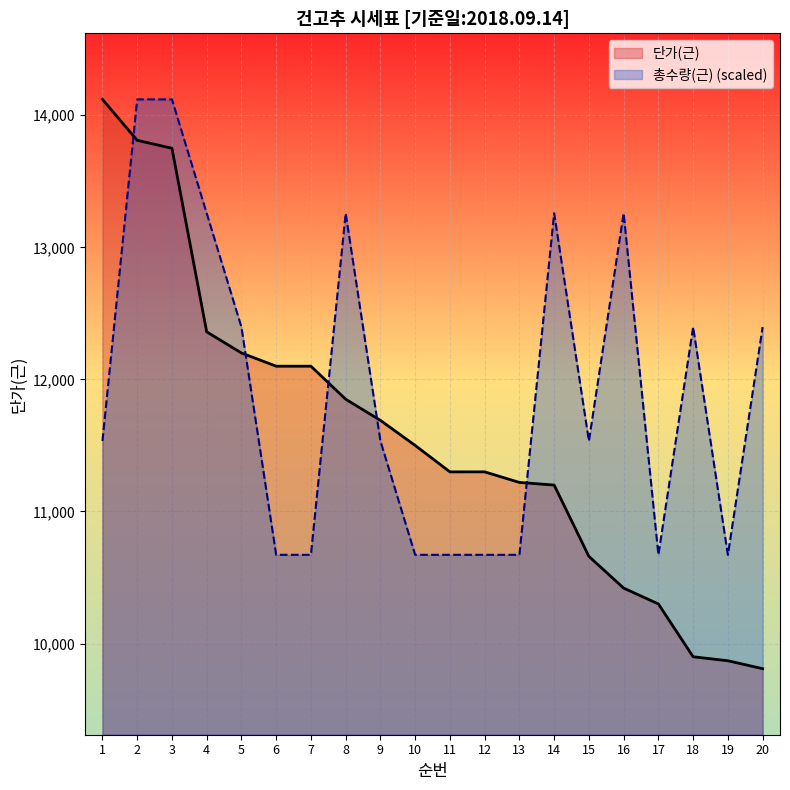

Where does the 단가(근) series first go above 11500?

1